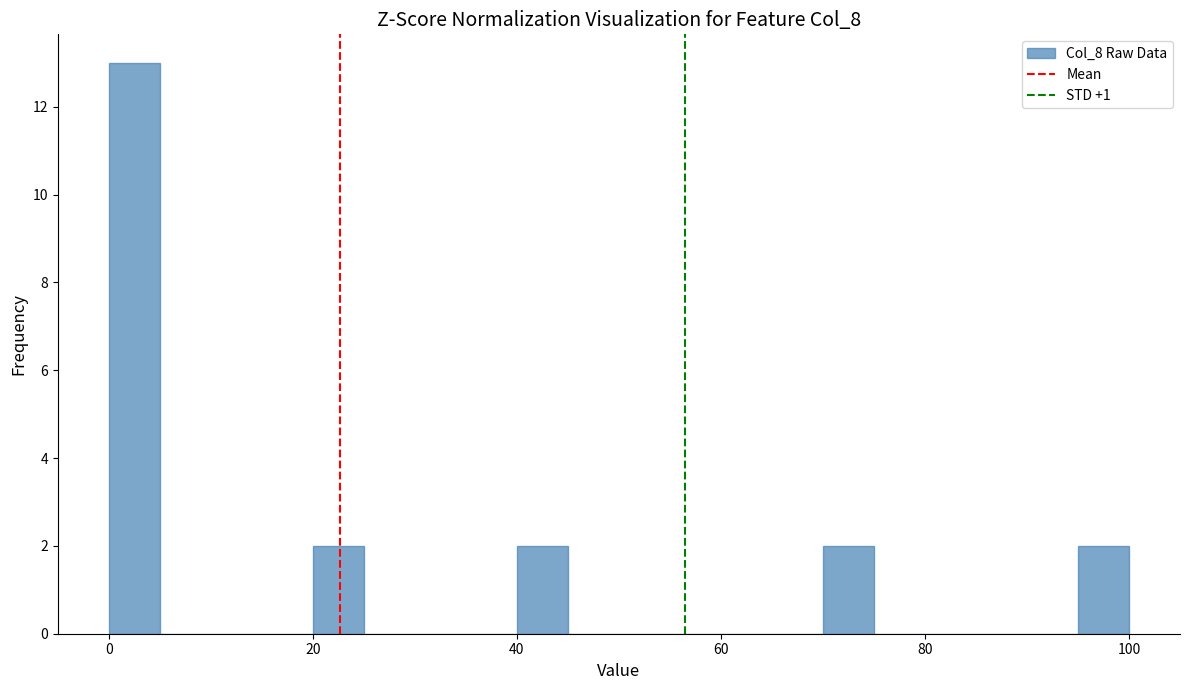

Read against the x-axis, roughly where is the centre of the tallest bar?

2